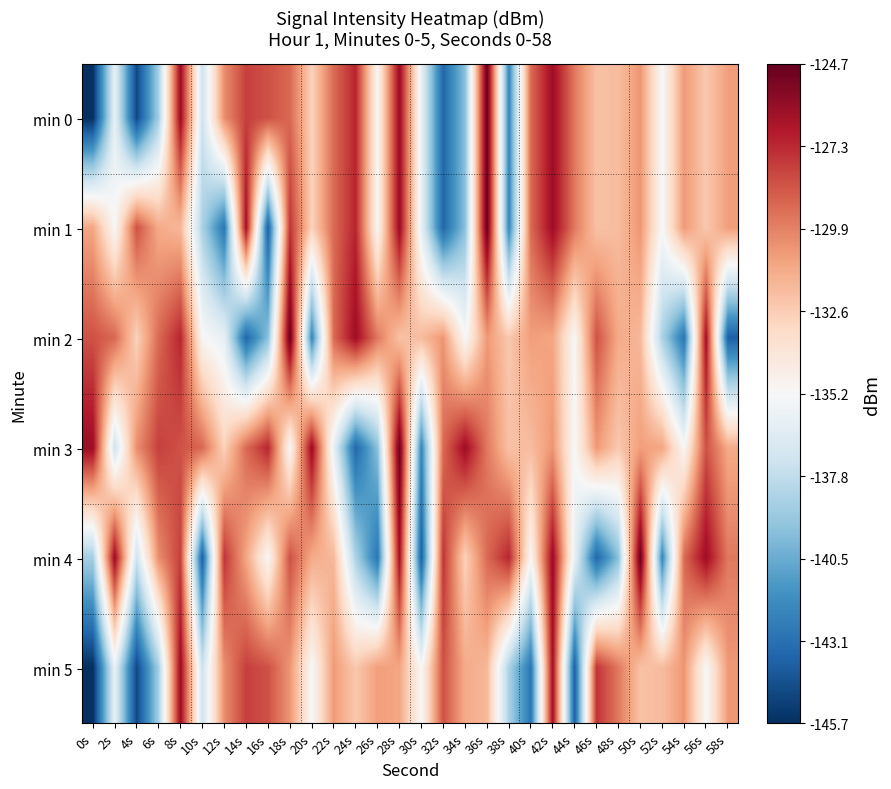

What is the total value across all series at 14s?

-786.1